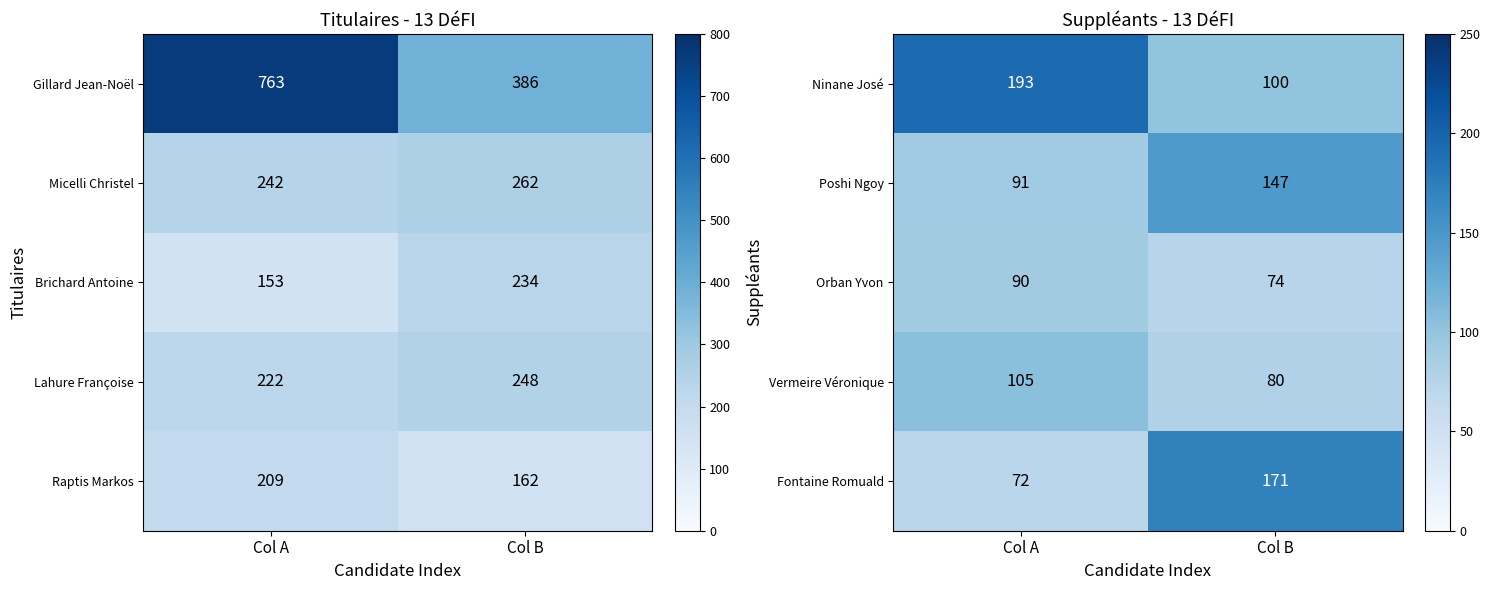

What is the sum of the Ninane José values at Col B and Col A?

293